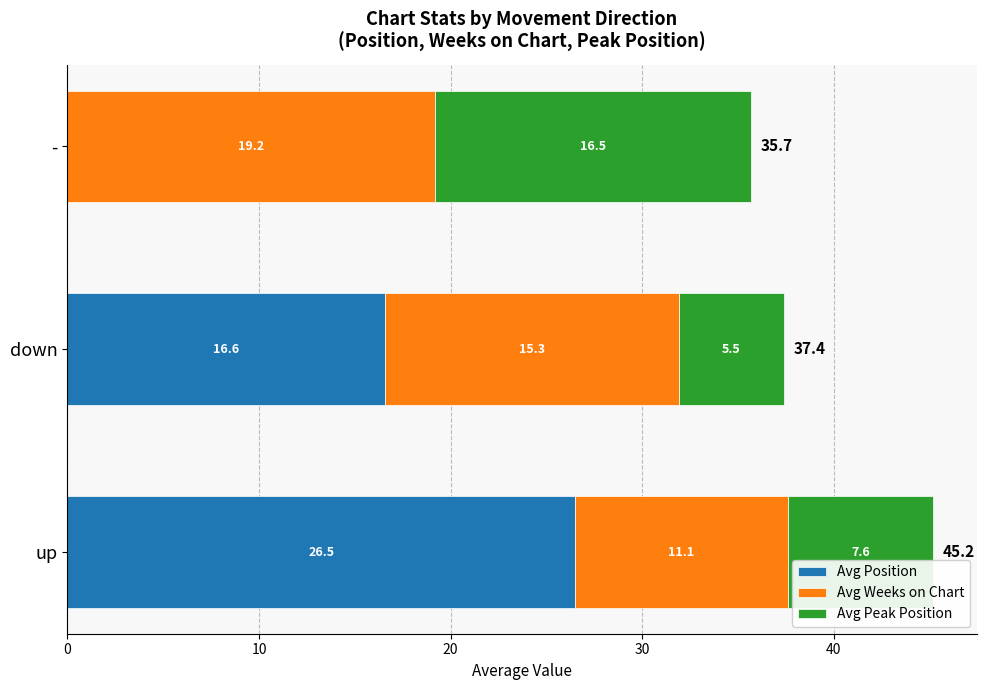

The value of Avg Position at - is 18.2. True or false?

False